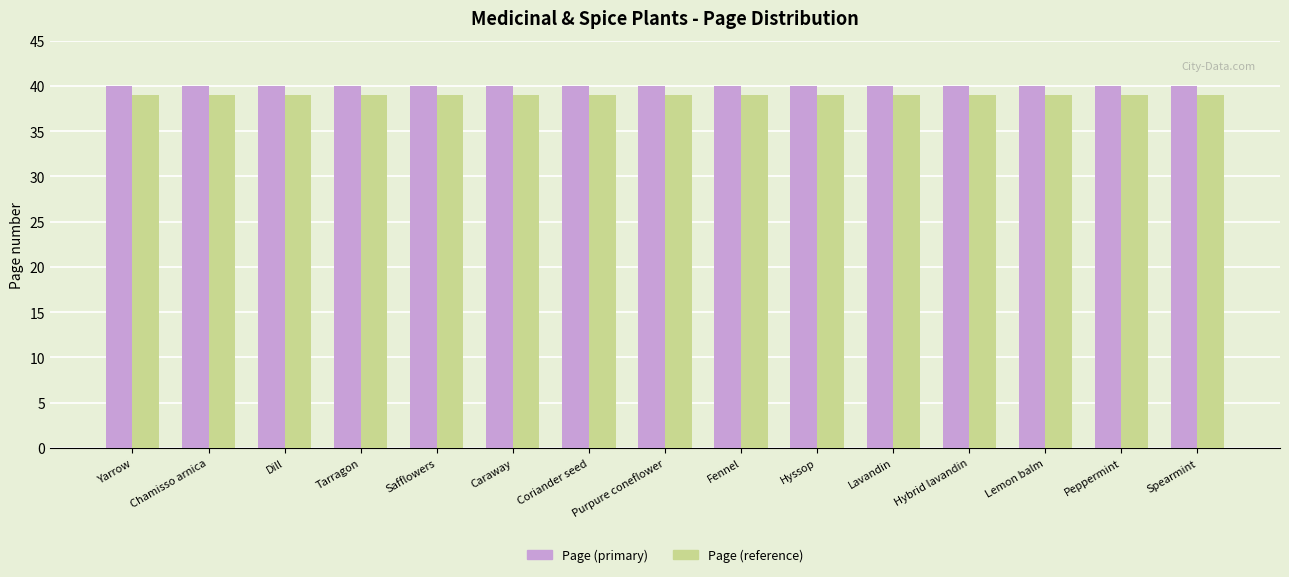

Rank the series by their average value, from highest to lowest.

Page (primary), Page (reference)